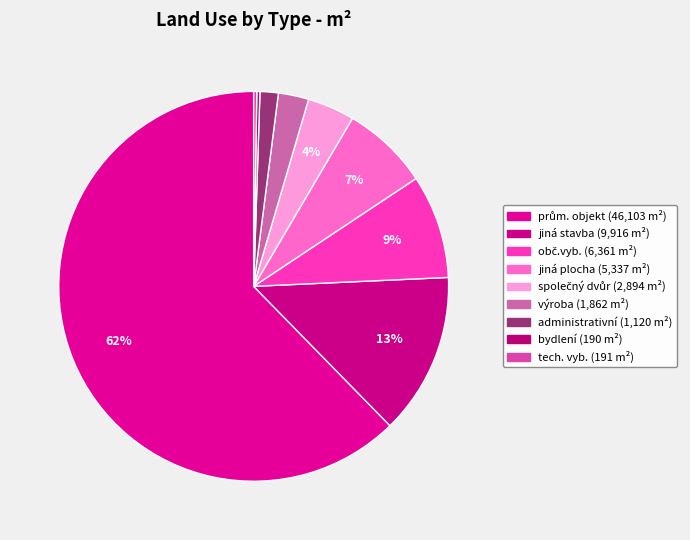

Approximately how many times larger is the value at výroba compared to bydlení?

9.8